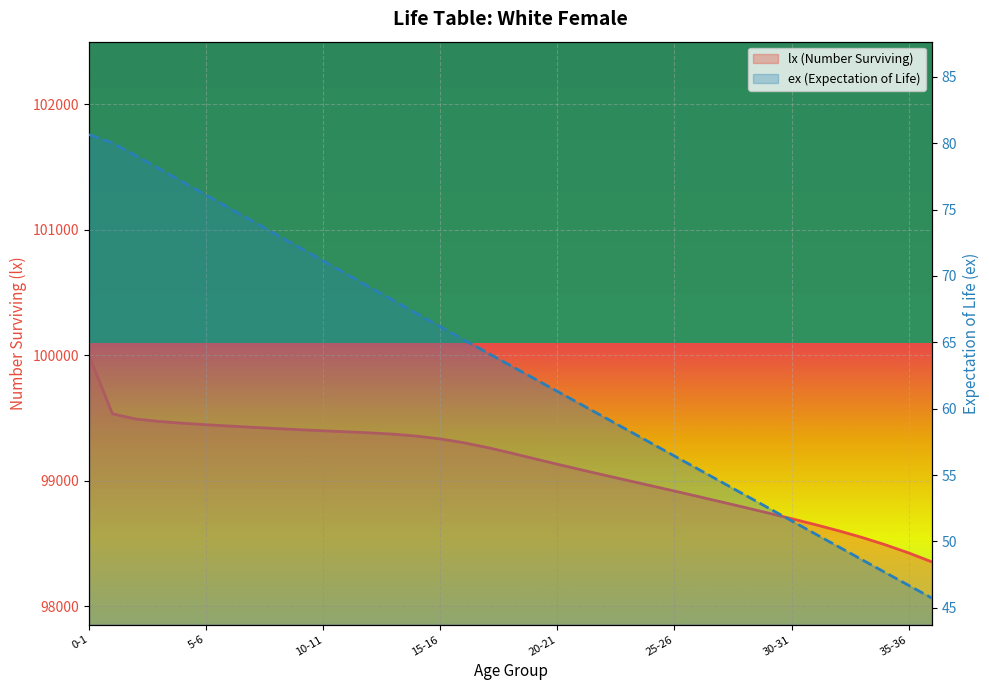

True or false: ex and lx cross at least once.

False